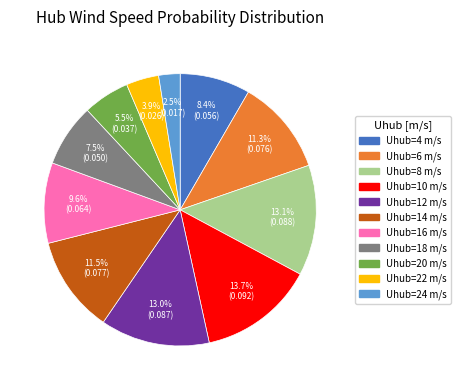

To the nearest percent, what is the difference between the largest and smallest slice percentages?

11%